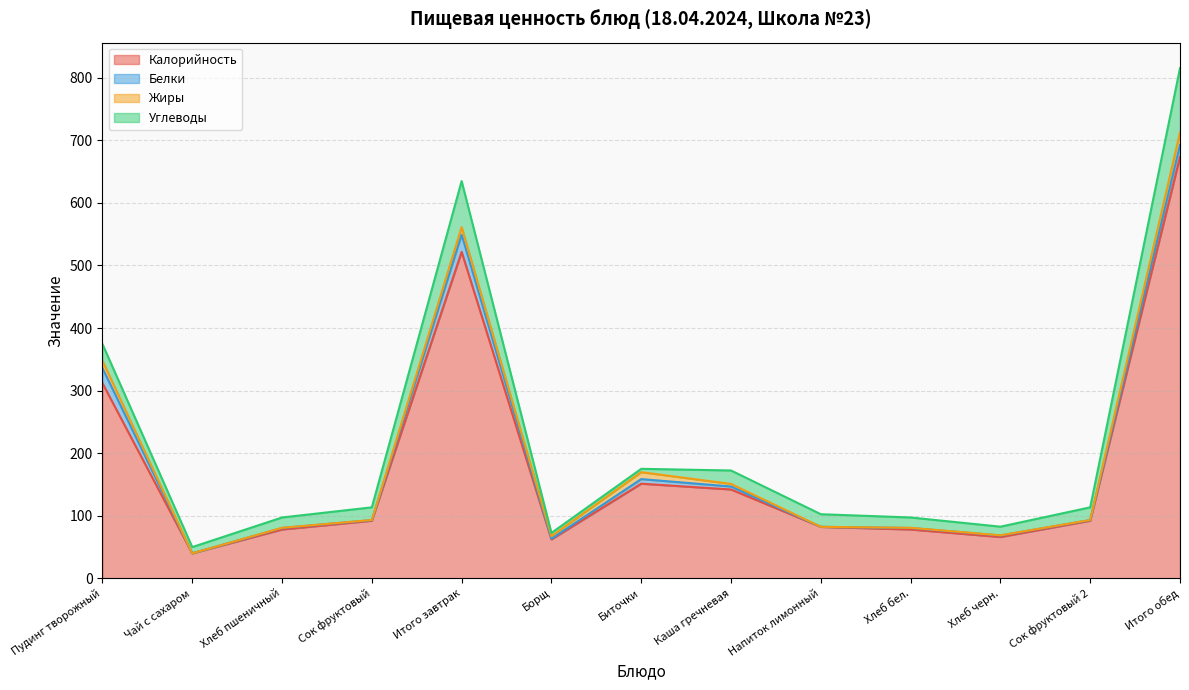

What is the average value of the Белки series?

7.1